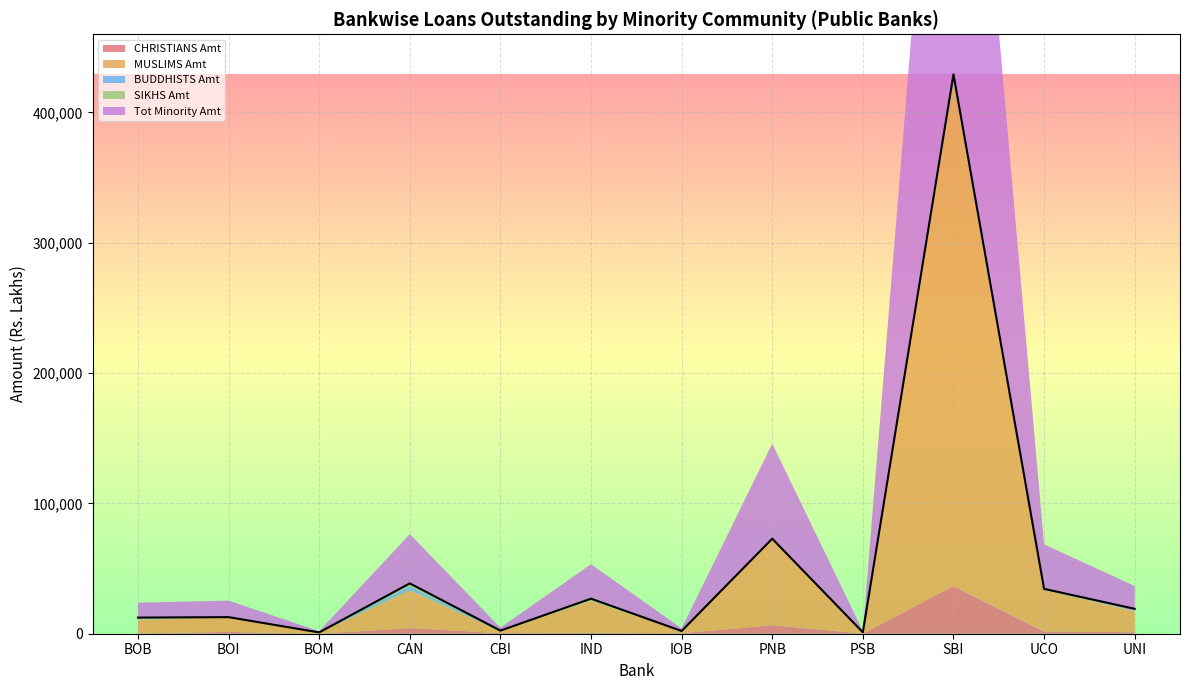

The SIKHS Amt series shows 126.3 at CBI. True or false?

False